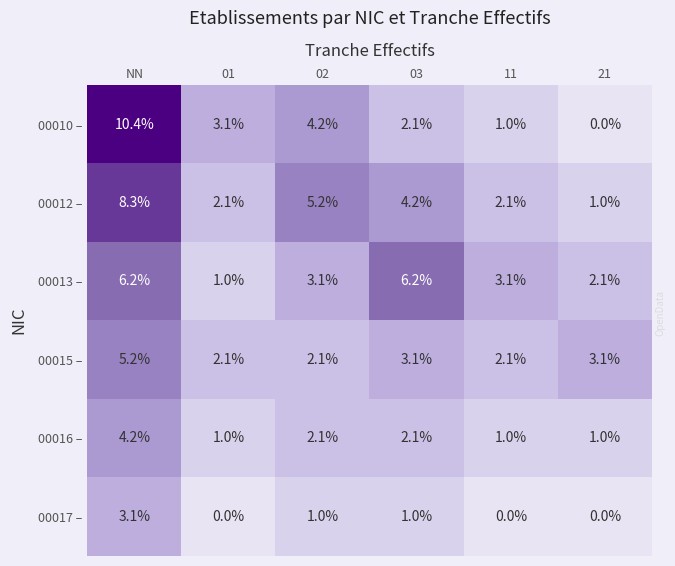

What is the difference between the highest and lowest values at 02?

4.2